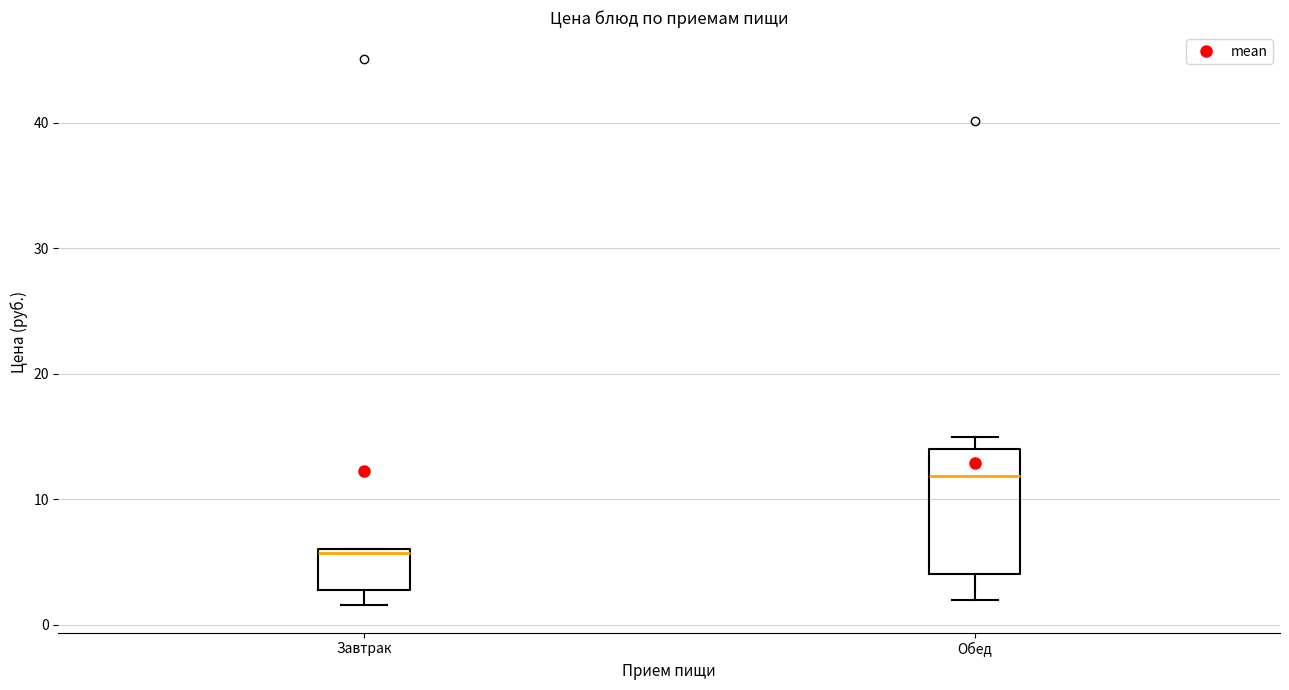

Reading left to right, read every box against the y-axis: the position of its median line, the range the box covers, and the ends of its whiskers. The values are not printed on the chart, so give them approximately, as read against the axis.

Завтрак: median 6, box 3 to 6, whiskers 2 to 6
Обед: median 12, box 4 to 14, whiskers 2 to 15